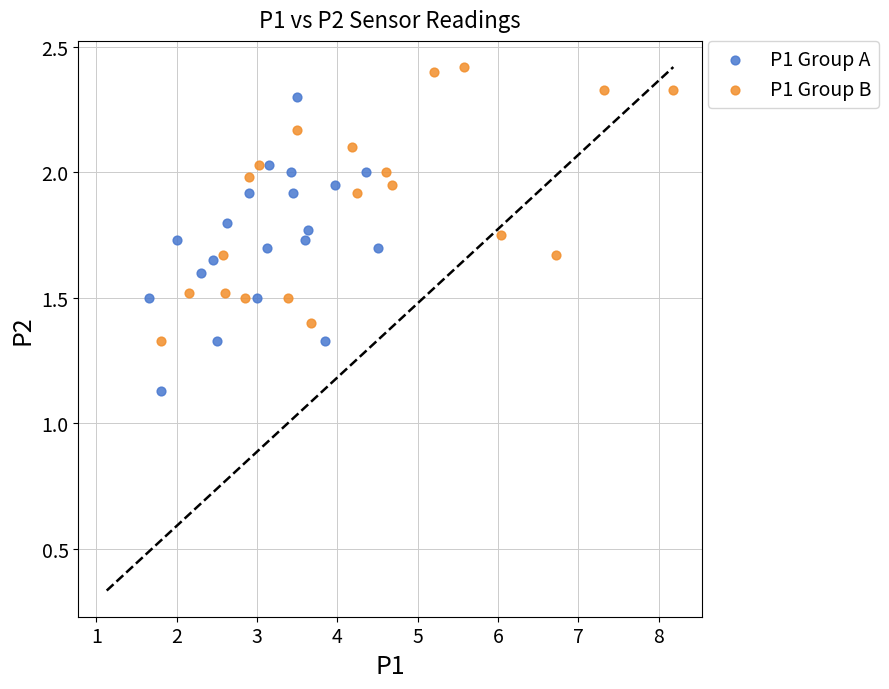

Which series contains the highest Y value?

P1 Group B